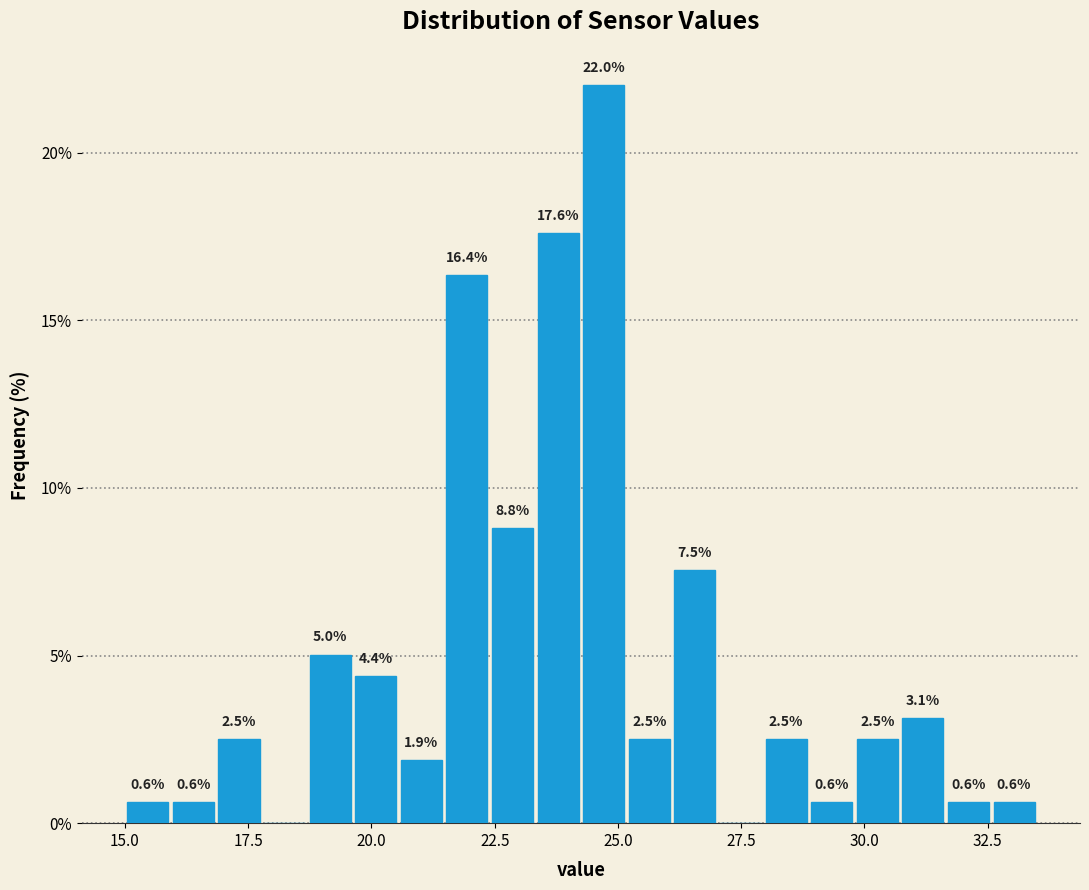

Read against the x-axis, roughly where is the centre of the tallest bar?

24.5